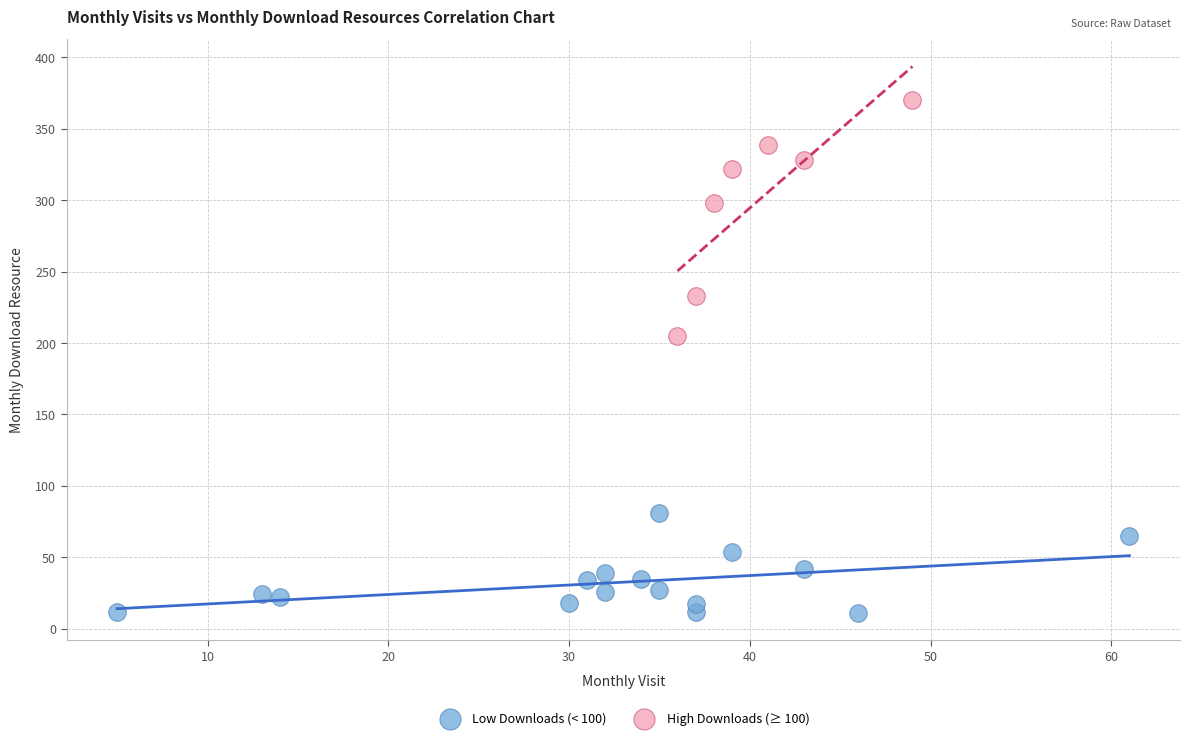

Which series has the largest Y range (max minus min)?

High Downloads (≥ 100)